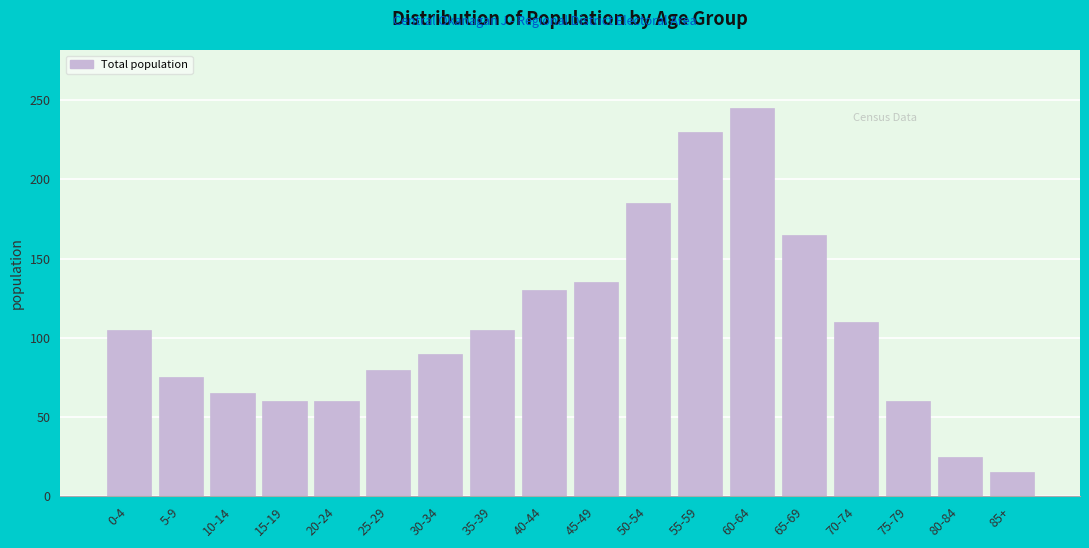

Reading left to right, list all the values displayed in this chart.

105	75	65	60	60	80	90	105	130	135	185	230	245	165	110	60	25	15